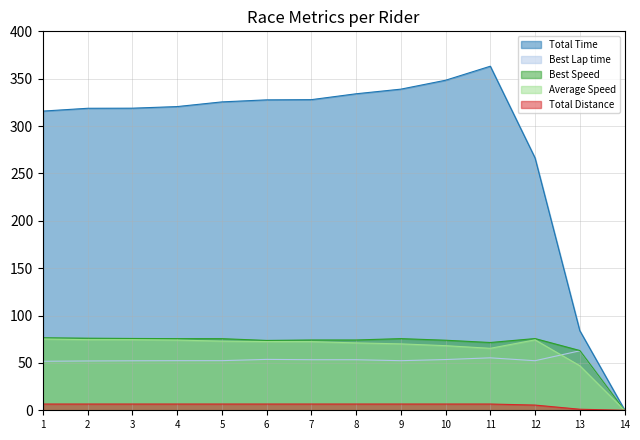

Is it true that Best Speed equals 105.1 at 13?

False